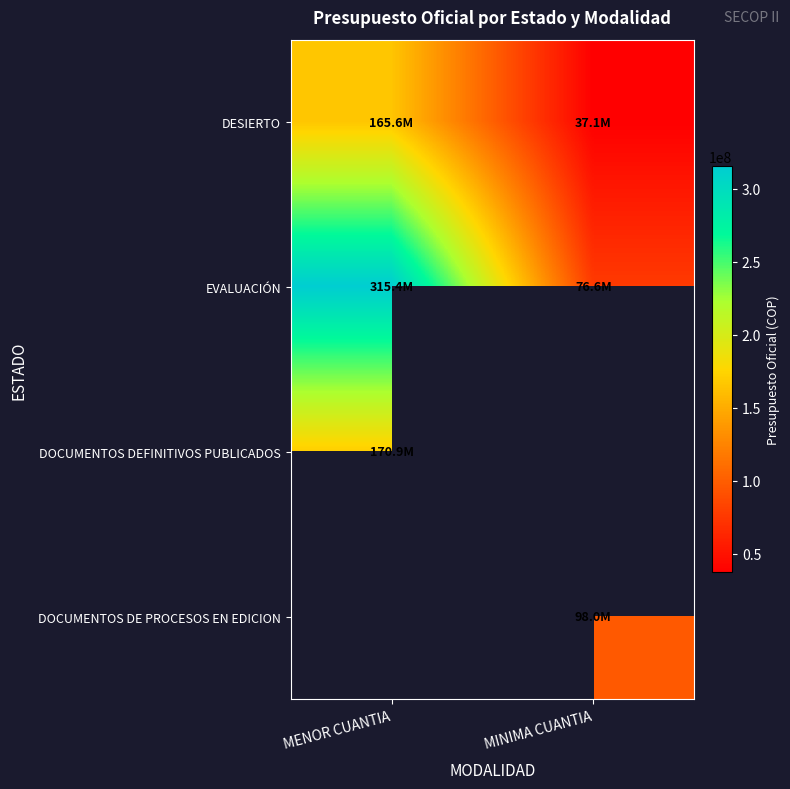

Which series has the widest spread of values?

EVALUACIÓN